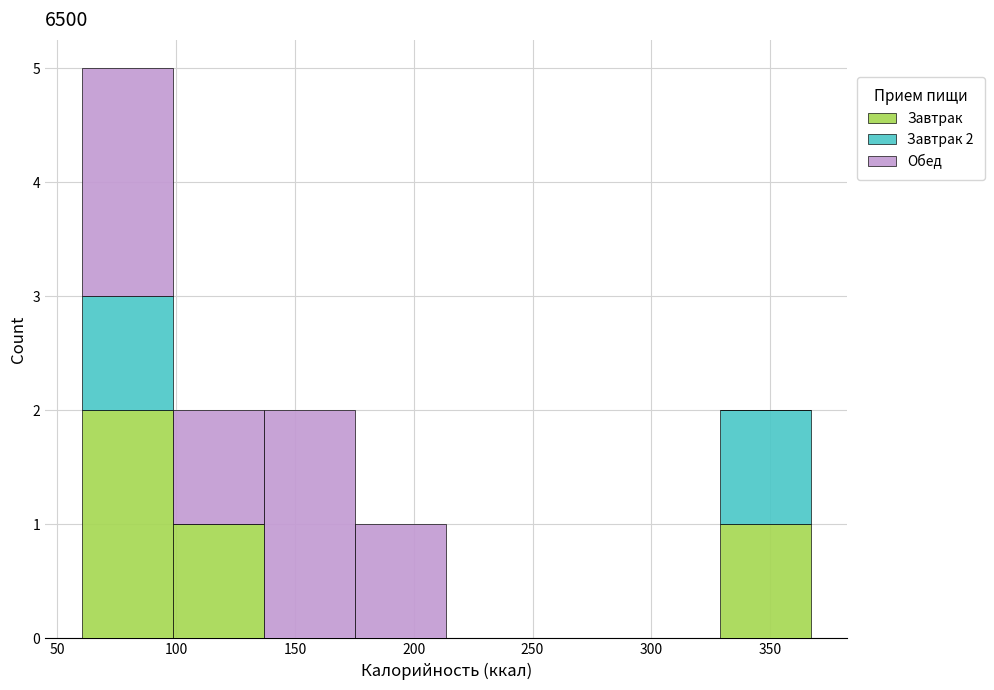

Which range on the x-axis has the tallest stacked bar (by total height)?

60 to 100